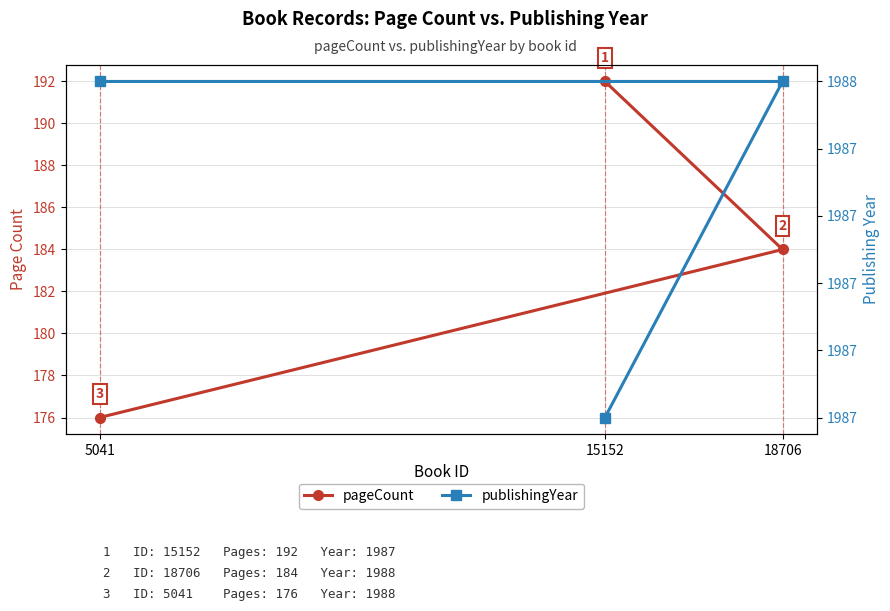

What is the difference between the highest and lowest values at 15152?

1795